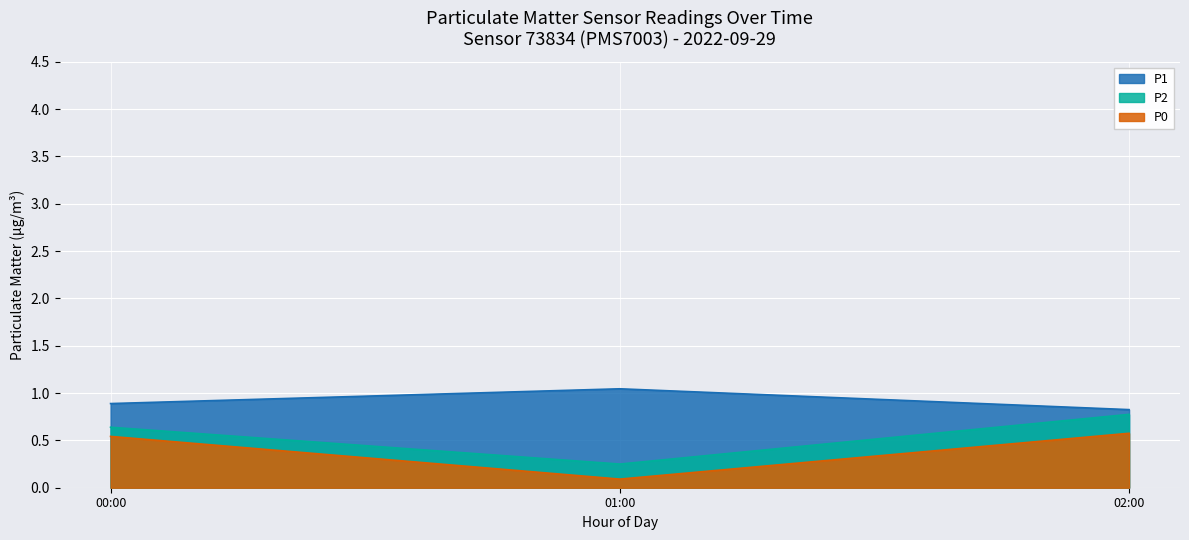

What position from the left is 00:00?

1